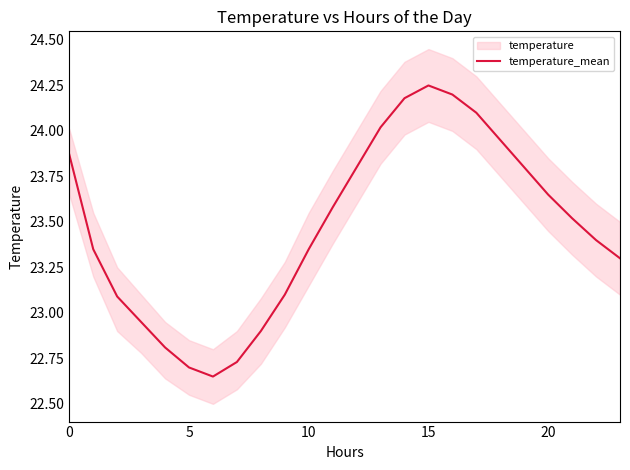

Reading left to right, extract all data points from this chart.

23.9	23.4	23.1	22.9	22.8	22.7	22.6	22.7	22.9	23.1	23.4	23.6	23.8	24.0	24.2	24.2	24.2	24.1	23.9	23.8	23.6	23.5	23.4	23.3